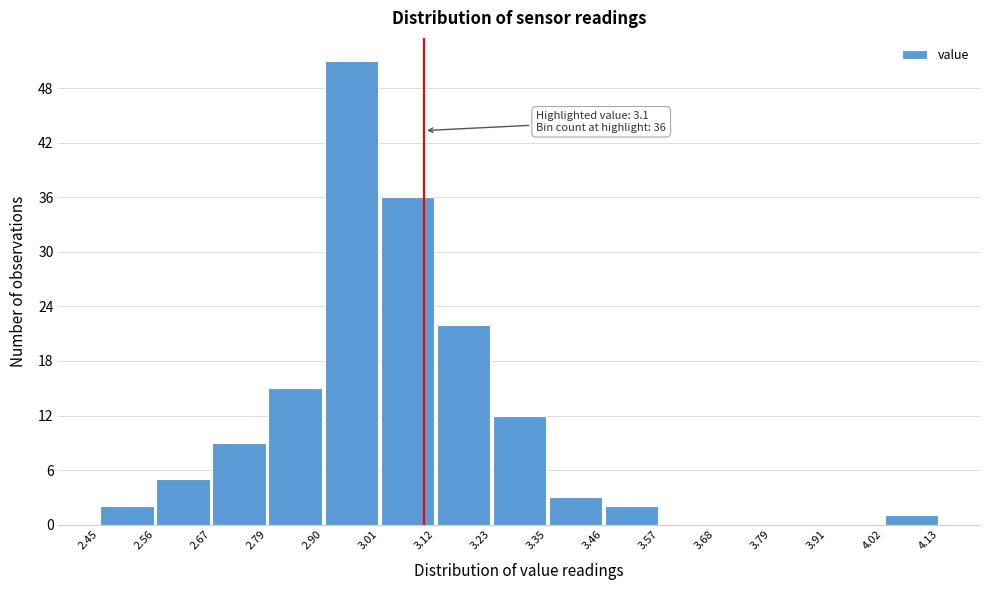

Over which range of the x-axis is the bar tallest?

2.90 to 3.01